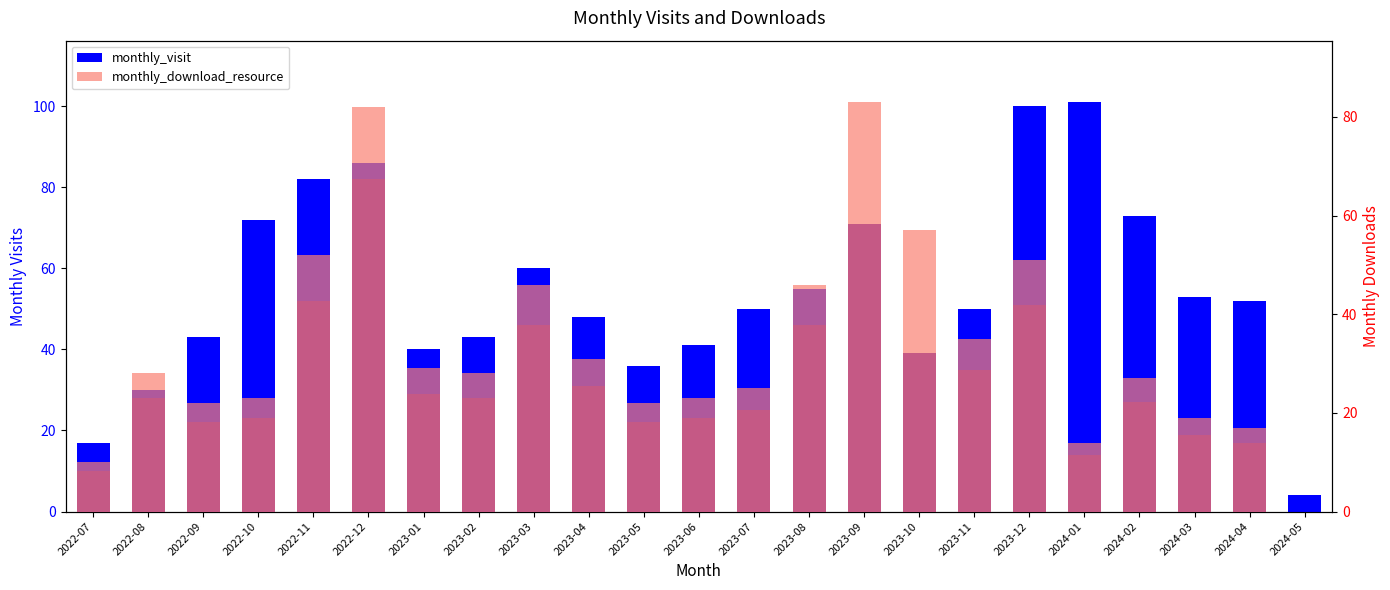

The monthly_download_resource series shows 12 at 2023-05. True or false?

False